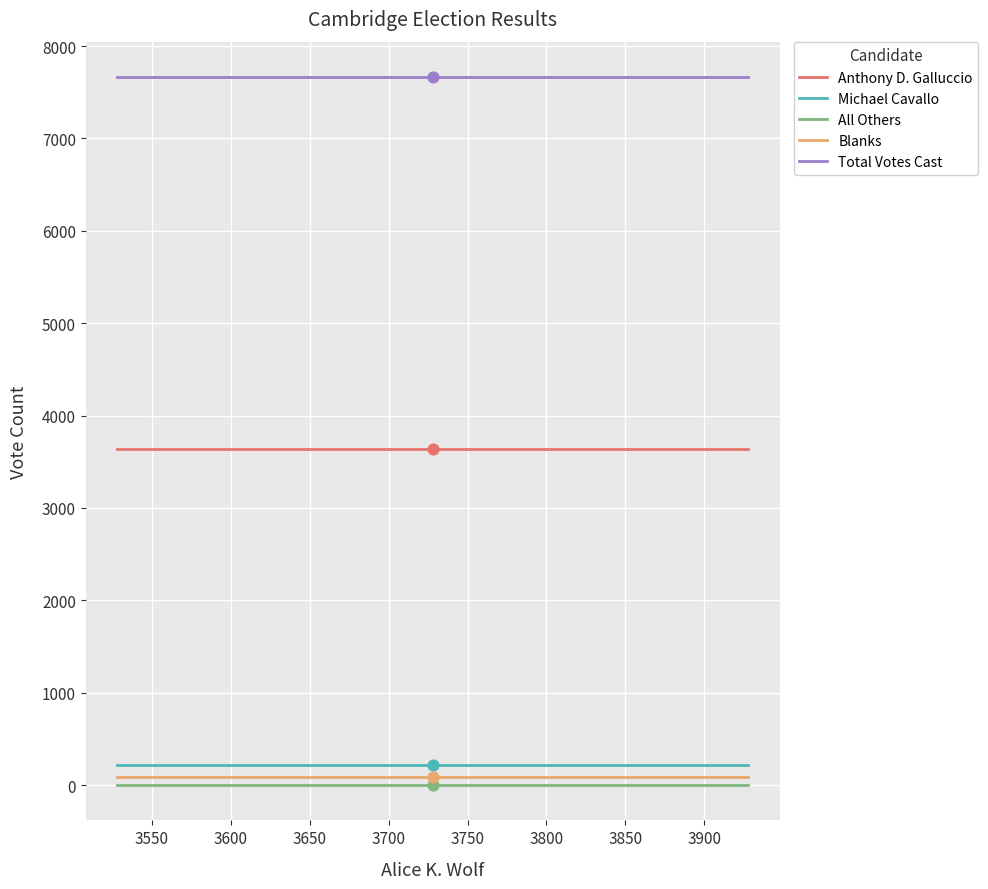

At how many categories does at least one series exceed 1507?

3